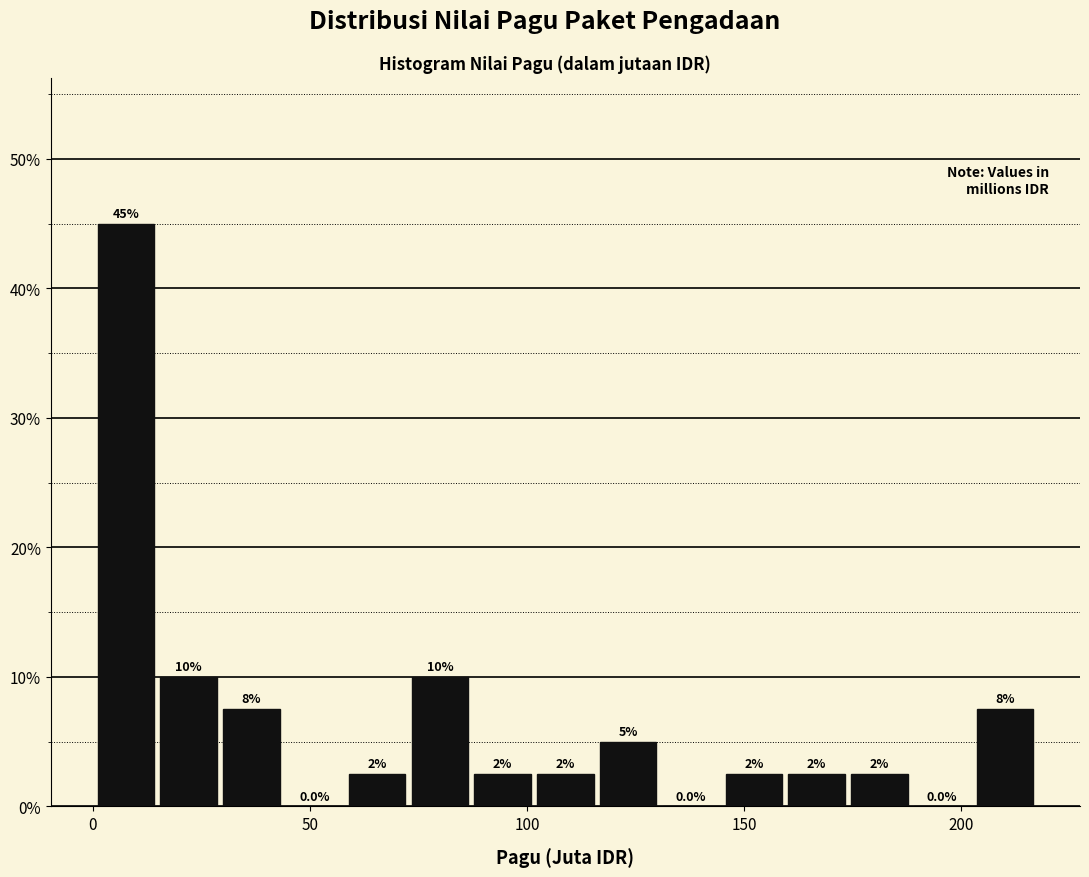

Around what value on the x-axis is the tallest bar? Give the approximate position of its centre, as read against the axis.

10